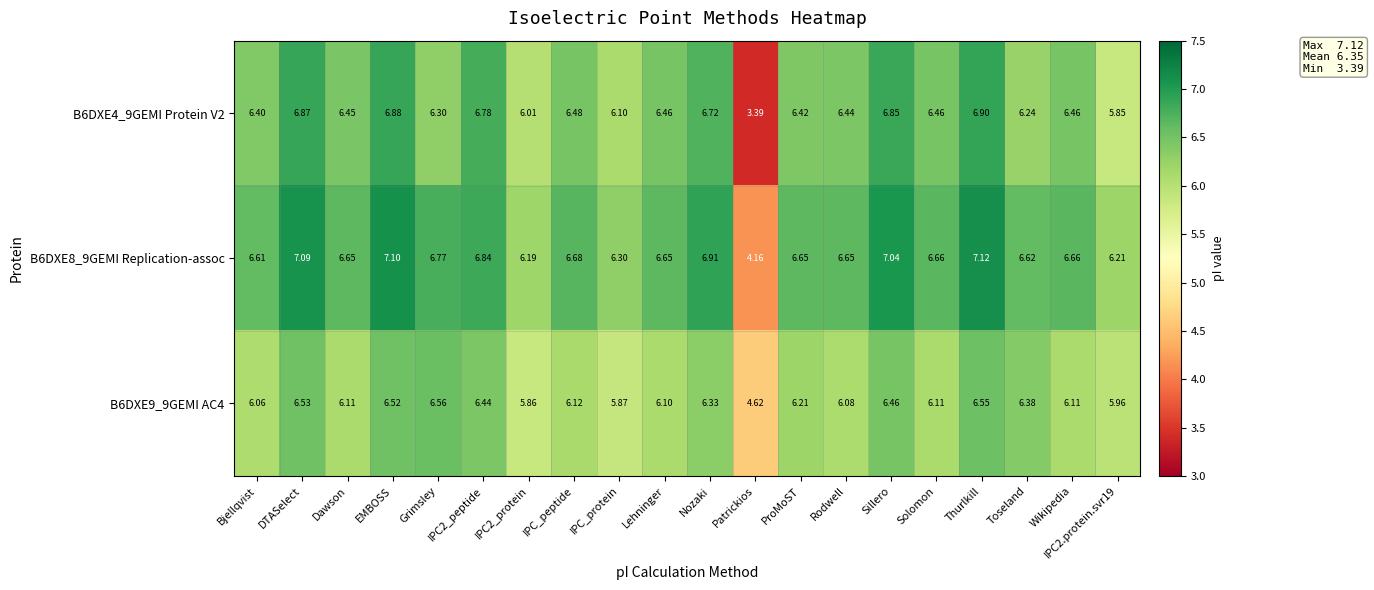

Which category has the lowest value across all series?

Patrickios